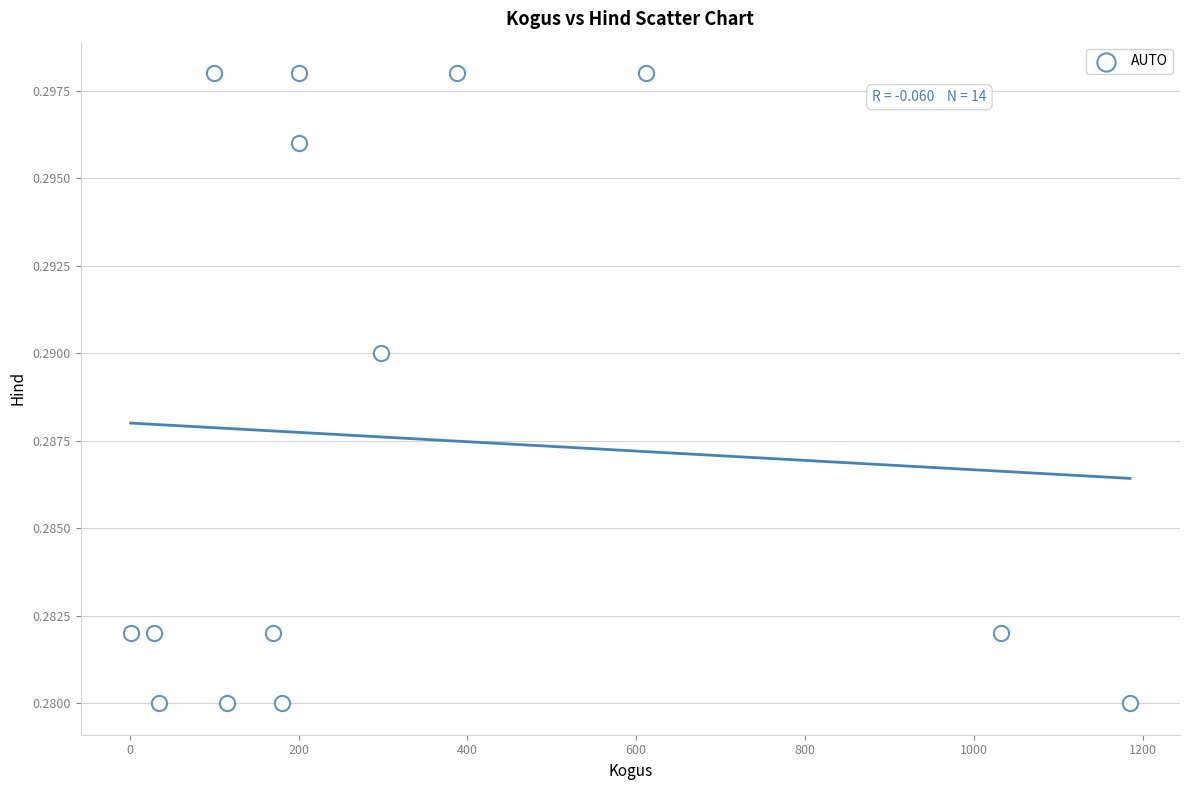

What is the range of X values (max minus min)?

1184.0